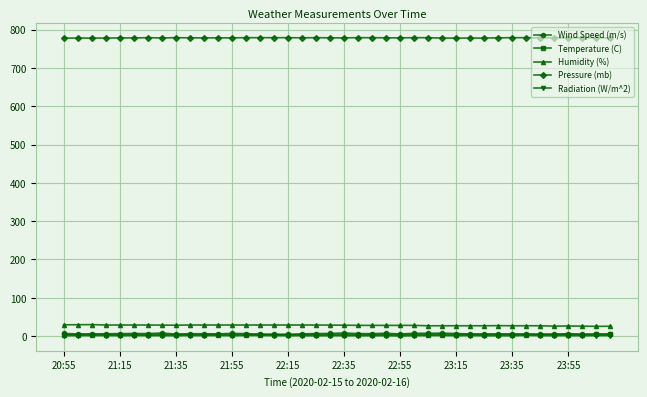

True or false: Pressure (mb) has more than 2 points higher than both neighbors.

True